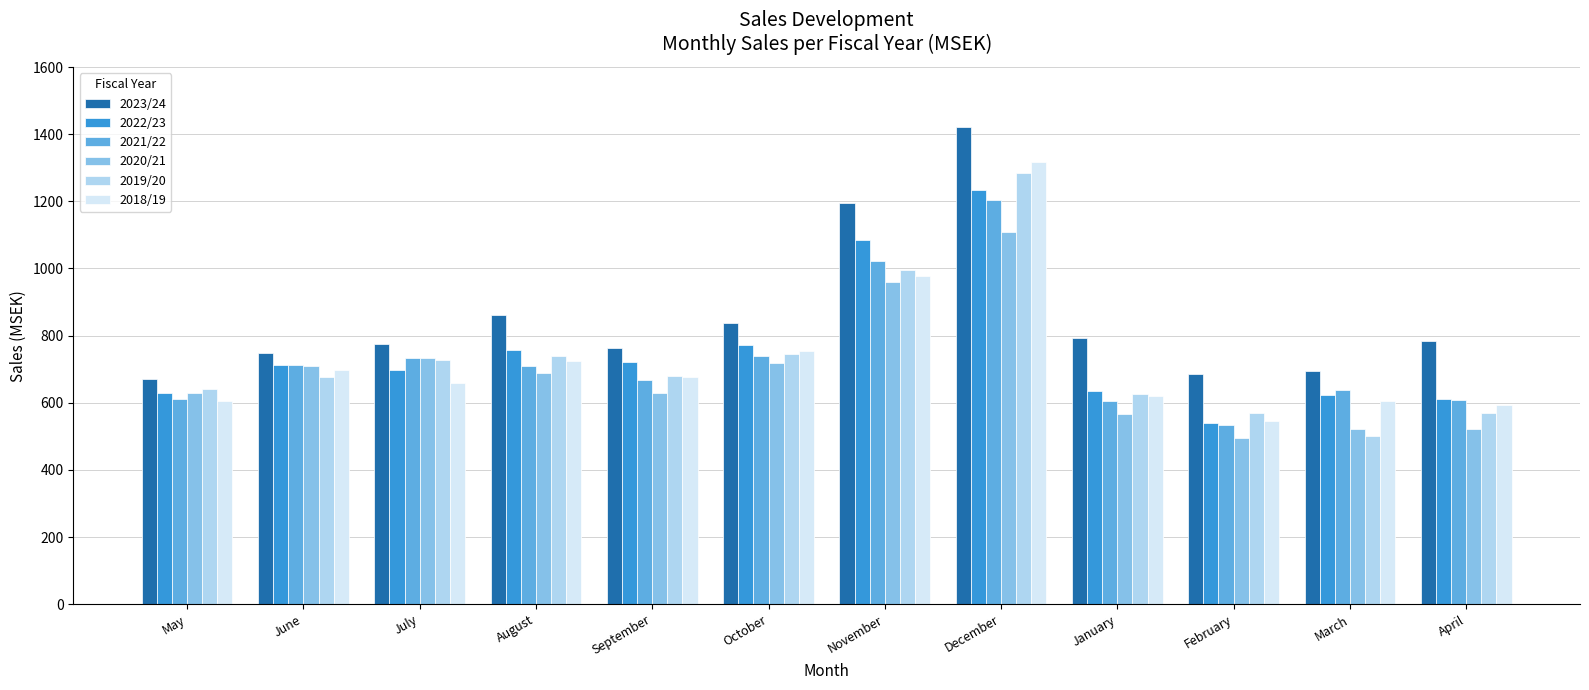

Does the chart contain any negative values?

No